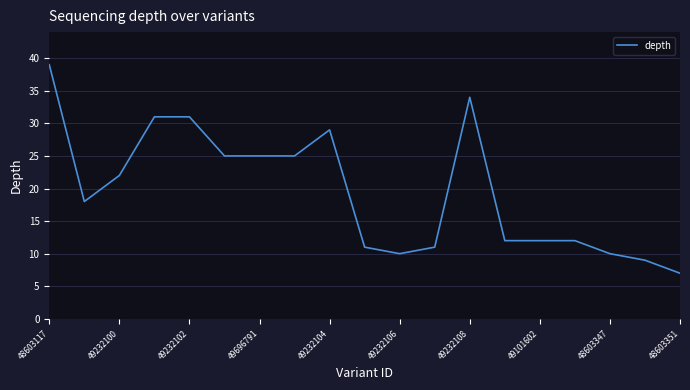

What is the smallest value displayed?

7